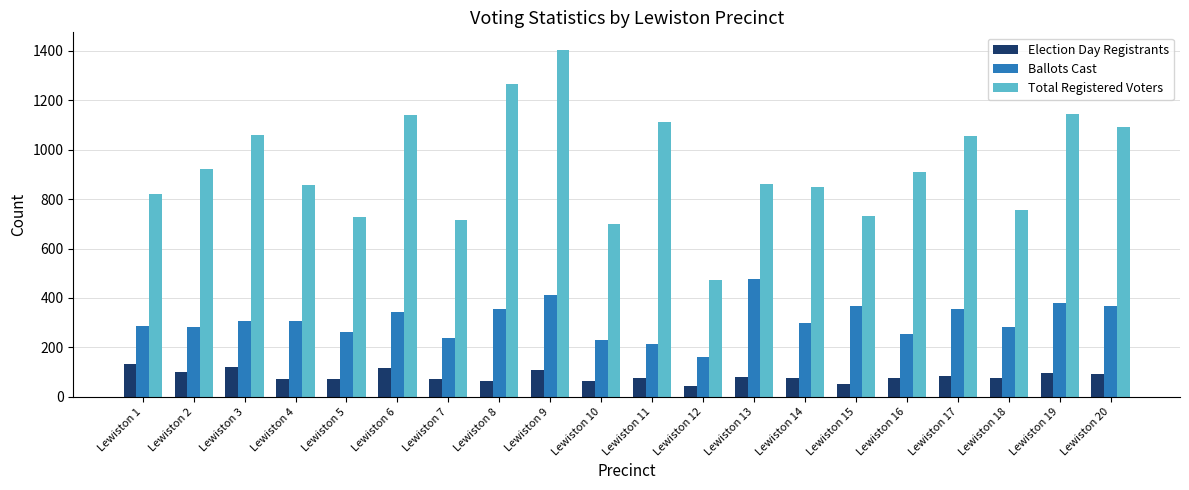

What is the minimum value shown in the chart?

43